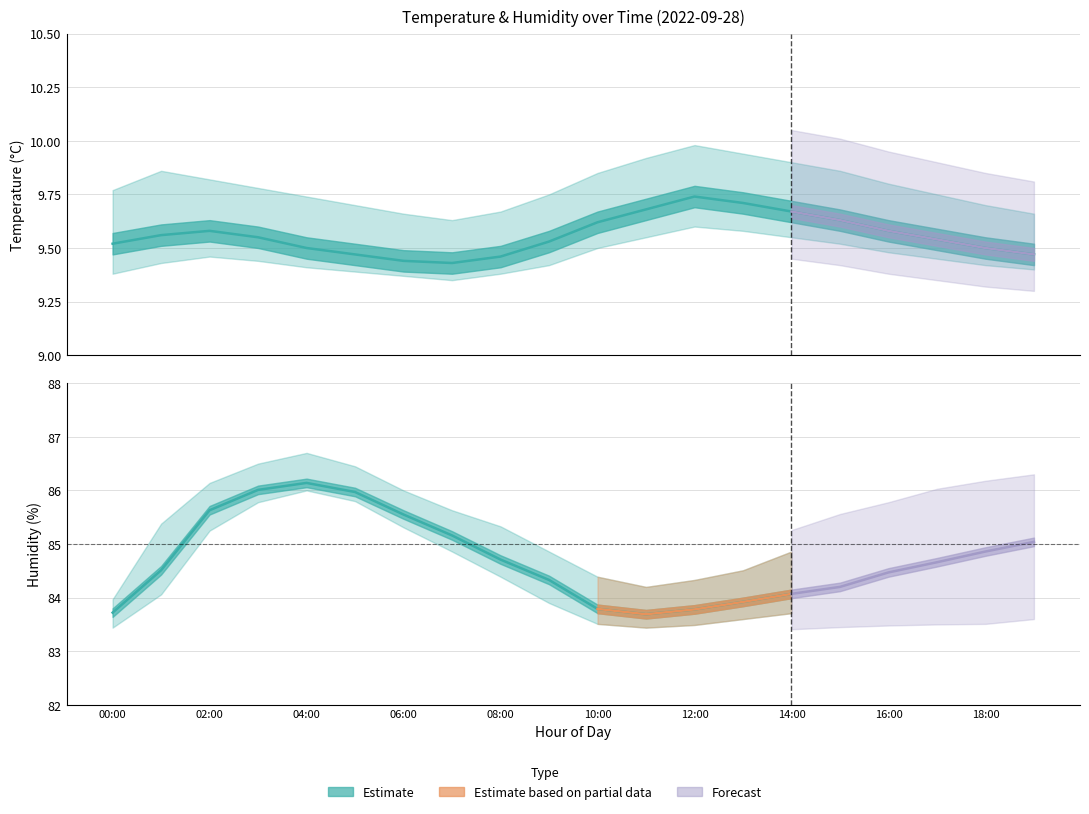

What is the minimum value for temperature_mid?

9.4